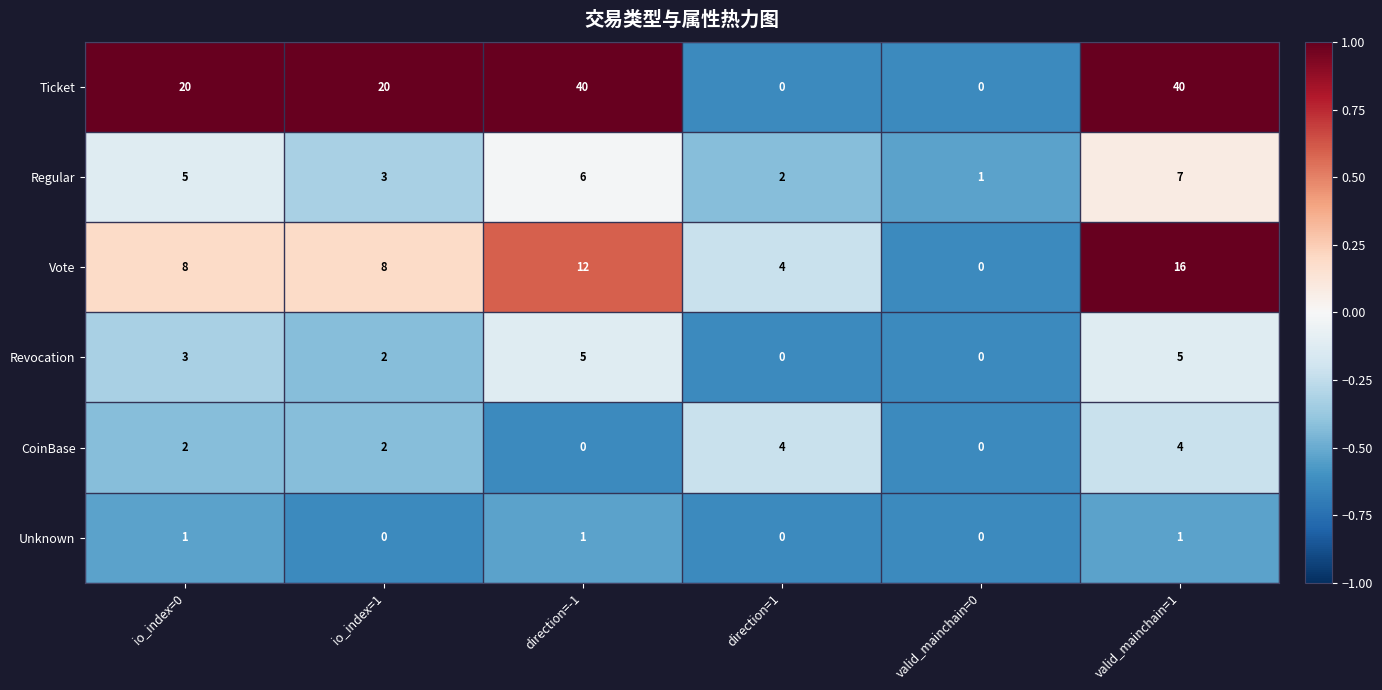

Read the Vote value at direction=-1, to the nearest 10.

10